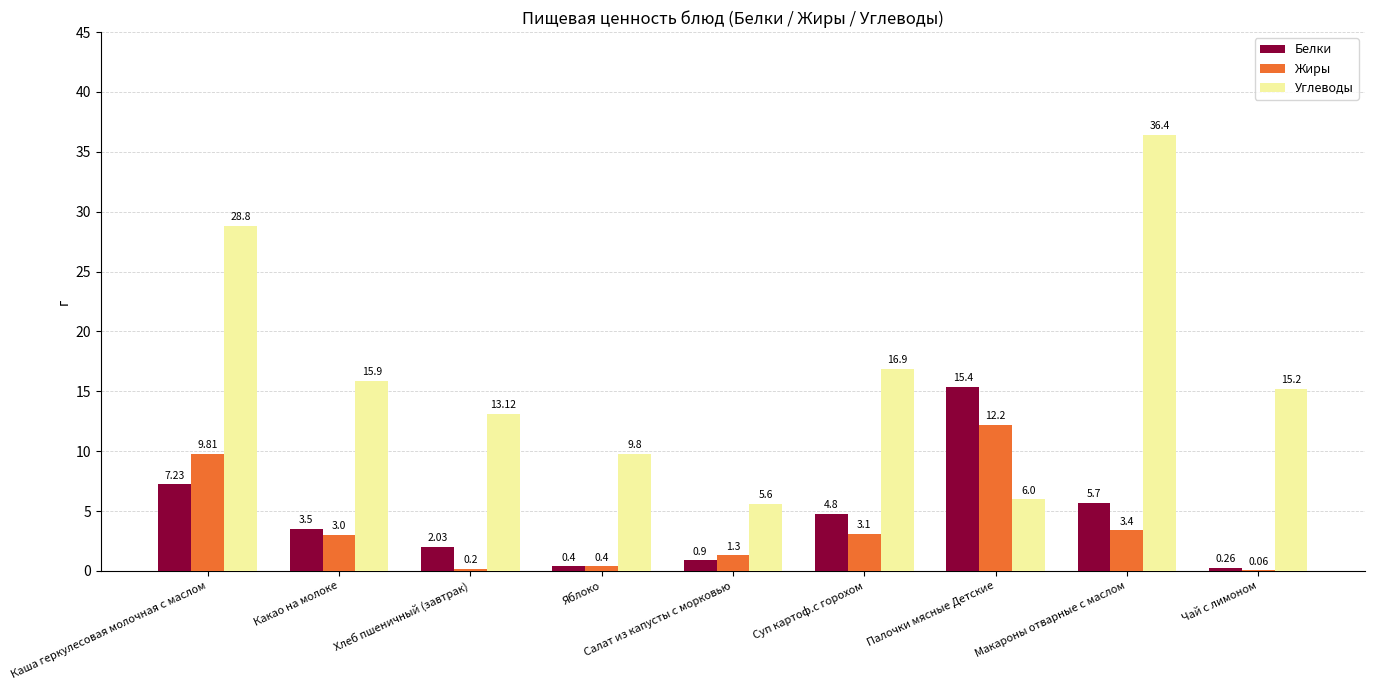

Between Суп картоф.с горохом and Чай с лимоном, which series saw the biggest shift?

Белки